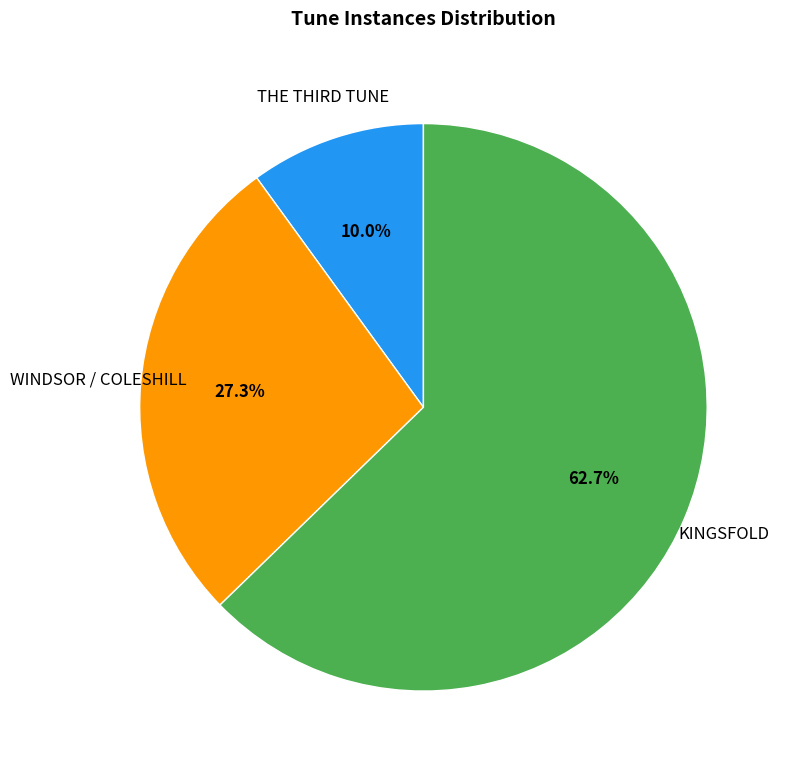

The WINDSOR / COLESHILL slice represents 17% of the pie. True or false?

False